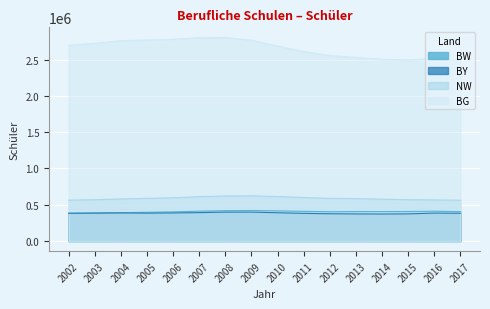

What is the sum of all BW values?

6469295